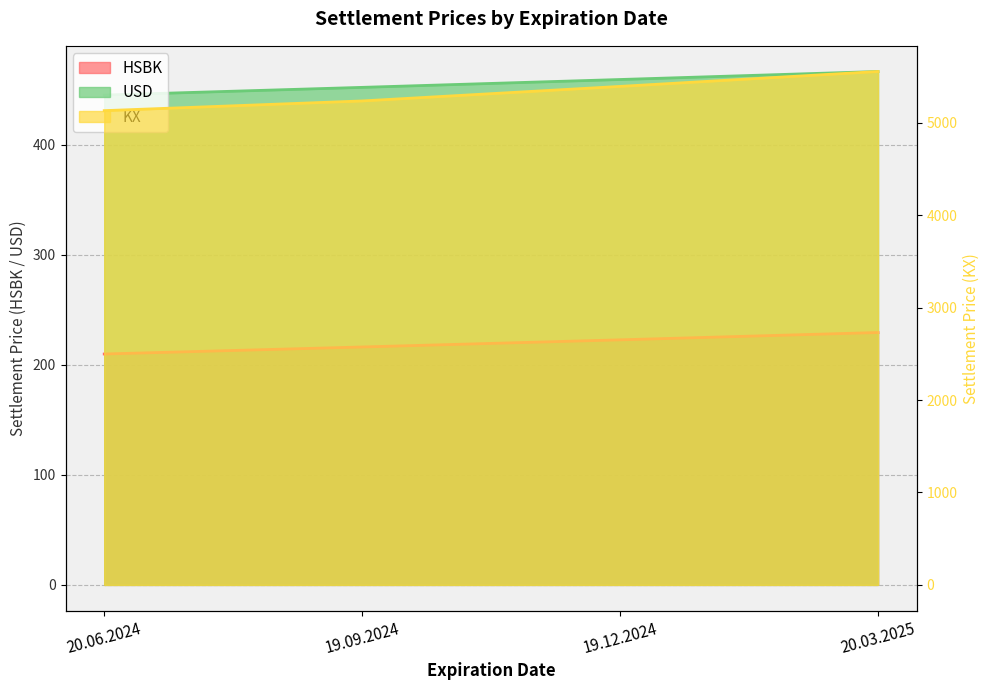

What is the total value across all series at 20.03.2025?

6250.0